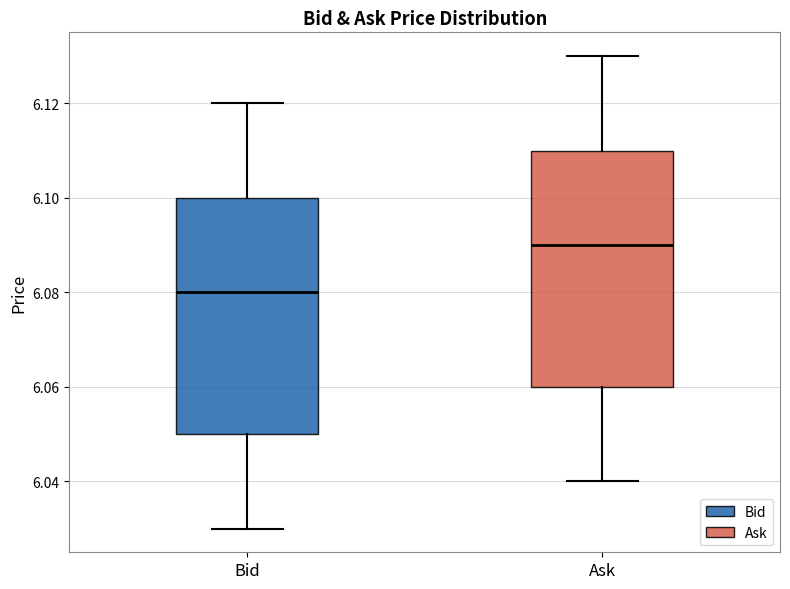

Reading left to right, transcribe this box plot: for each box, give where its median line is, the range the box spans, and where its two whiskers end, as read against the y-axis. The values are not printed on the chart, so give them approximately, as read against the axis.

Bid: median 6.08, box 6.05 to 6.10, whiskers 6.03 to 6.12
Ask: median 6.09, box 6.06 to 6.11, whiskers 6.04 to 6.13